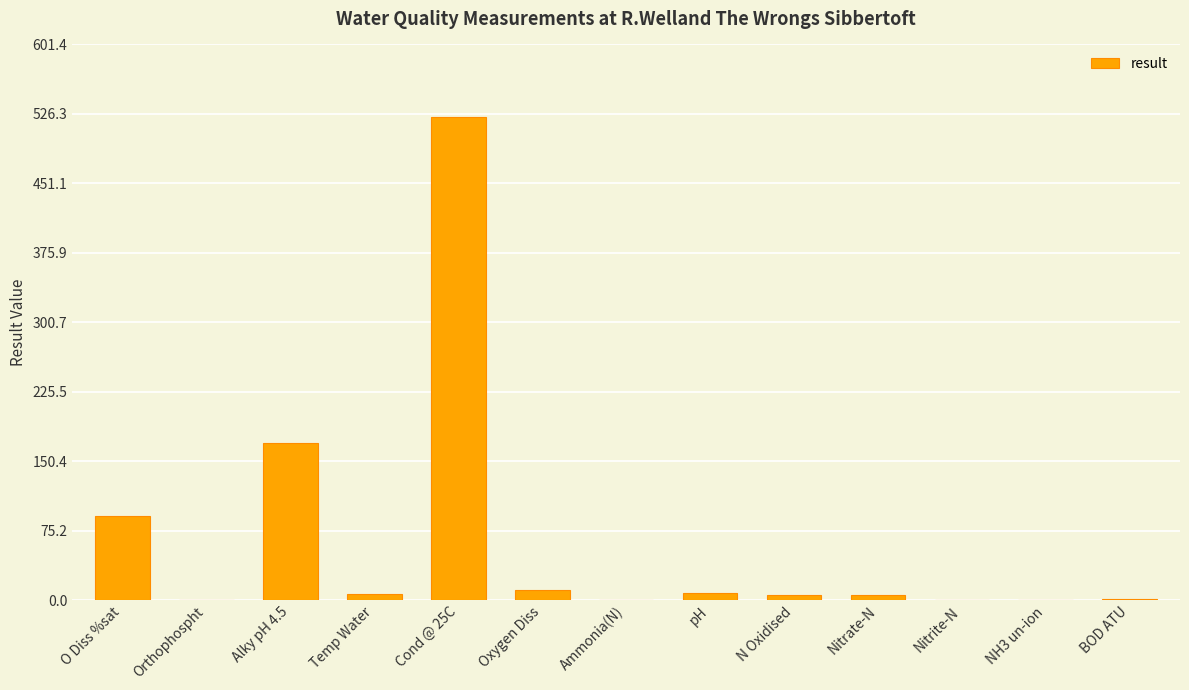

Does the chart contain stacked bars?

No